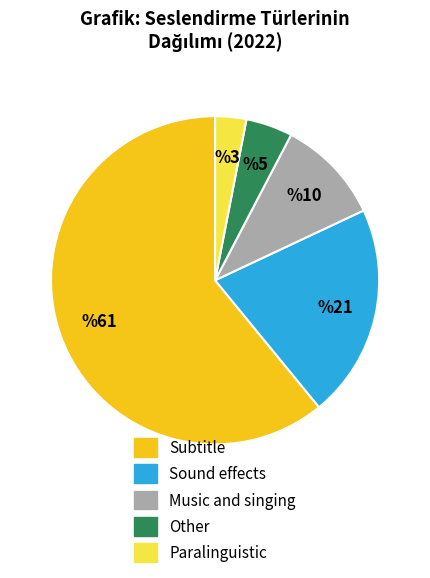

The Paralinguistic slice represents 3% of the pie. True or false?

True